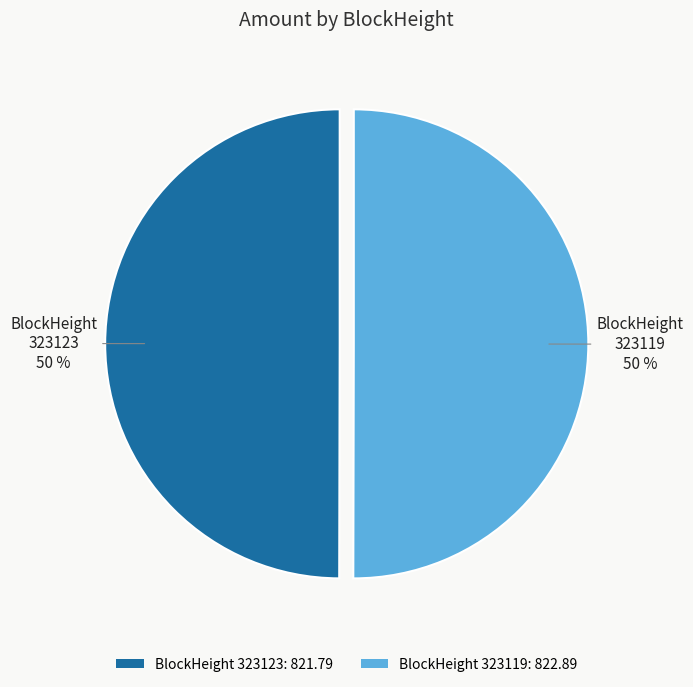

Do BlockHeight 323119: 822.89 and BlockHeight 323123: 821.79 together represent more than half of the pie?

Yes